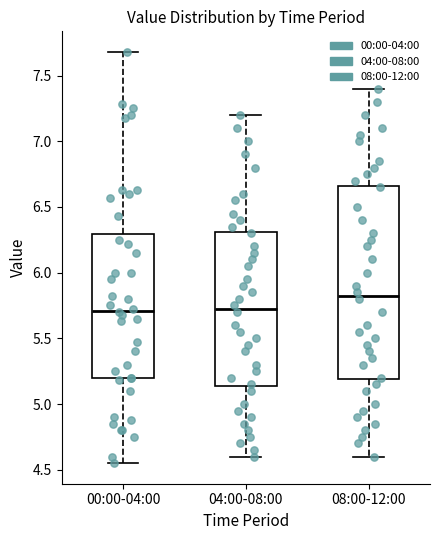

Reading left to right, read every box against the y-axis: the position of its median line, the range the box covers, and the ends of its whiskers. The values are not printed on the chart, so give them approximately, as read against the axis.

00:00-04:00: median 5.70, box 5.20 to 6.30, whiskers 4.55 to 7.70
04:00-08:00: median 5.75, box 5.15 to 6.30, whiskers 4.60 to 7.20
08:00-12:00: median 5.85, box 5.20 to 6.65, whiskers 4.60 to 7.40